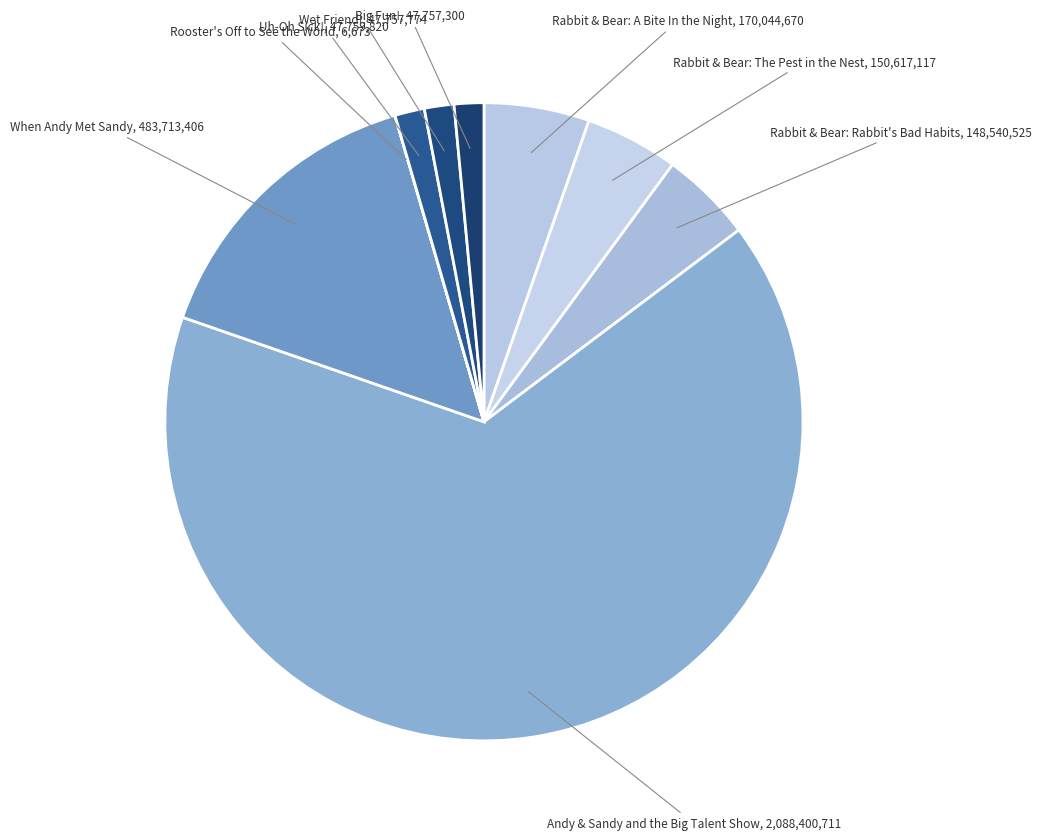

Rank the categories by value from lowest to highest.

Rooster's Off to See the World, Big Fun!, Wet Friend!, Uh-Oh Sick!, Rabbit & Bear: Rabbit's Bad Habits, Rabbit & Bear: The Pest in the Nest, Rabbit & Bear: A Bite In the Night, When Andy Met Sandy, Andy & Sandy and the Big Talent Show